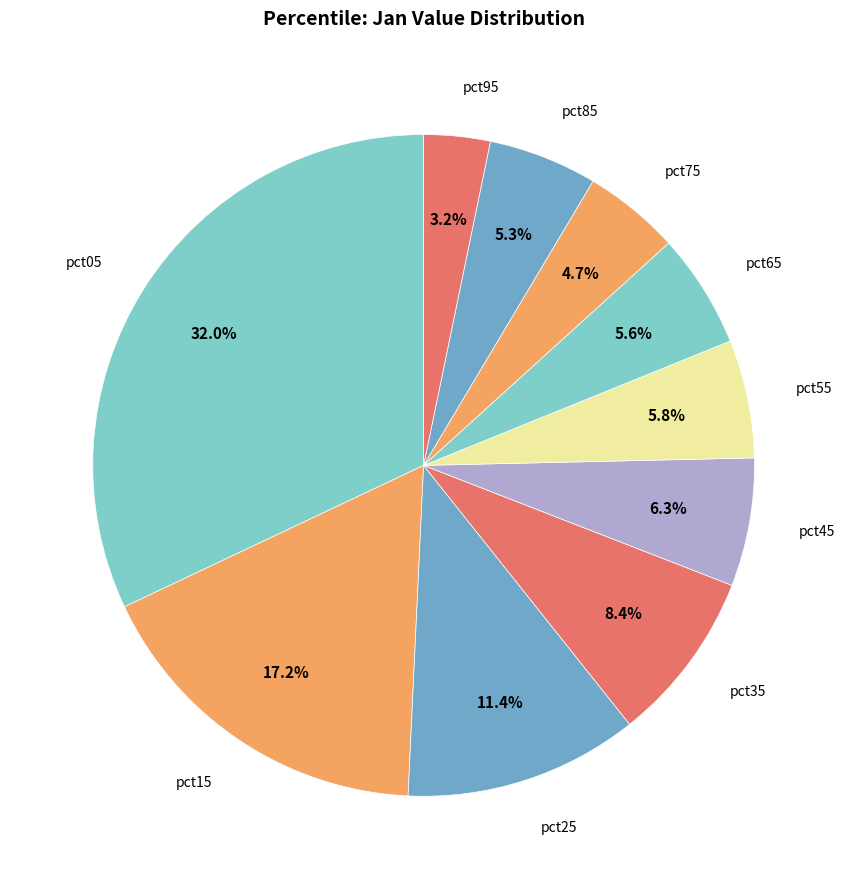

Does pct35 represent more than half of the total?

No